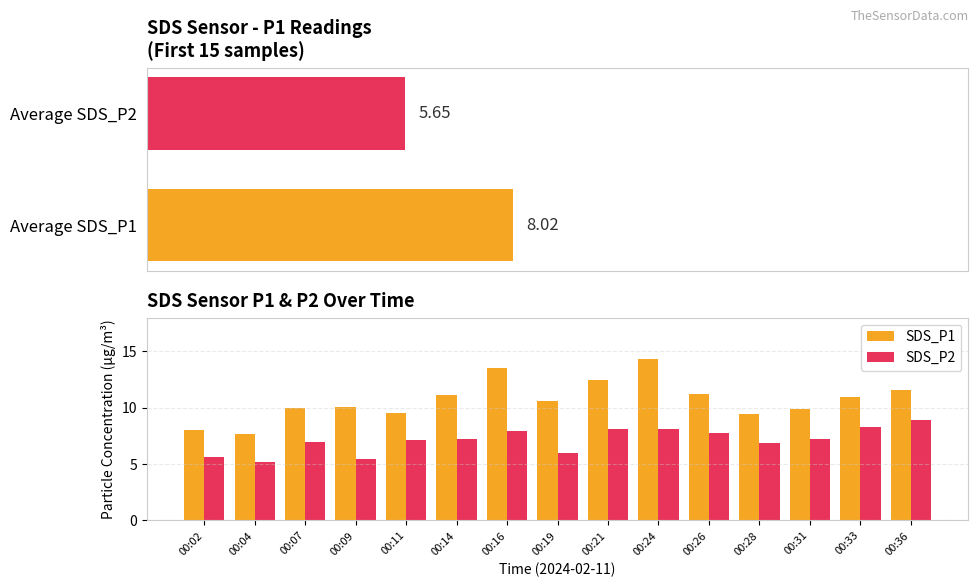

What is the sum of the SDS_P1 values at 00:24 and 00:19?

24.9